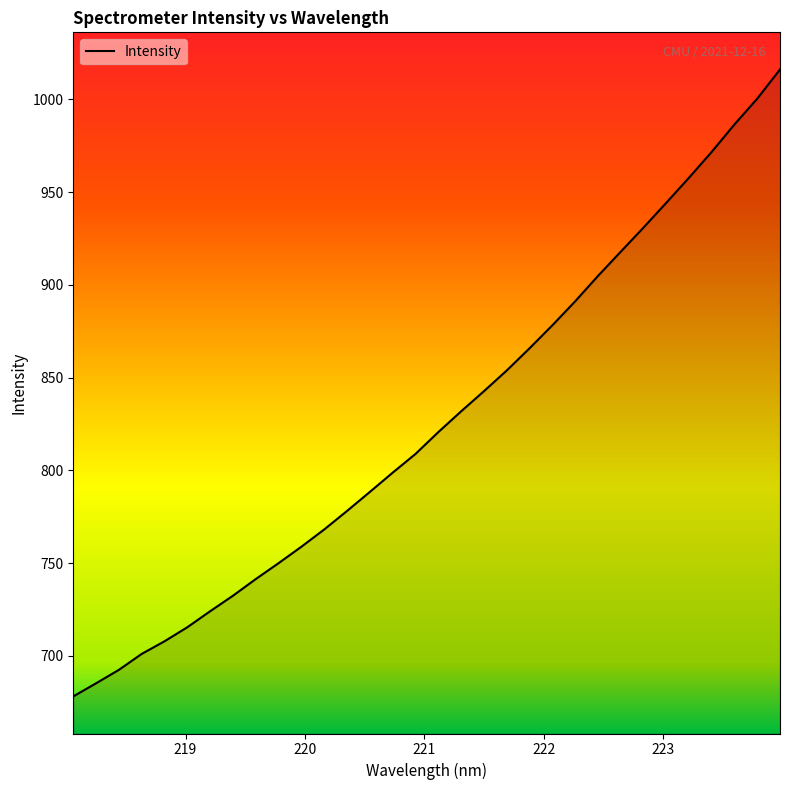

Reading right to left, list all the values displayed in this chart.

1016.1	1000.3	986.4	971.6	957.7	944.1	930.8	917.7	904.7	891.0	878.1	865.7	853.8	842.6	831.8	820.6	808.8	798.7	788.4	778.1	768.1	758.8	750.0	741.4	732.4	724.1	715.4	707.9	701.0	692.5	685.2	678.1